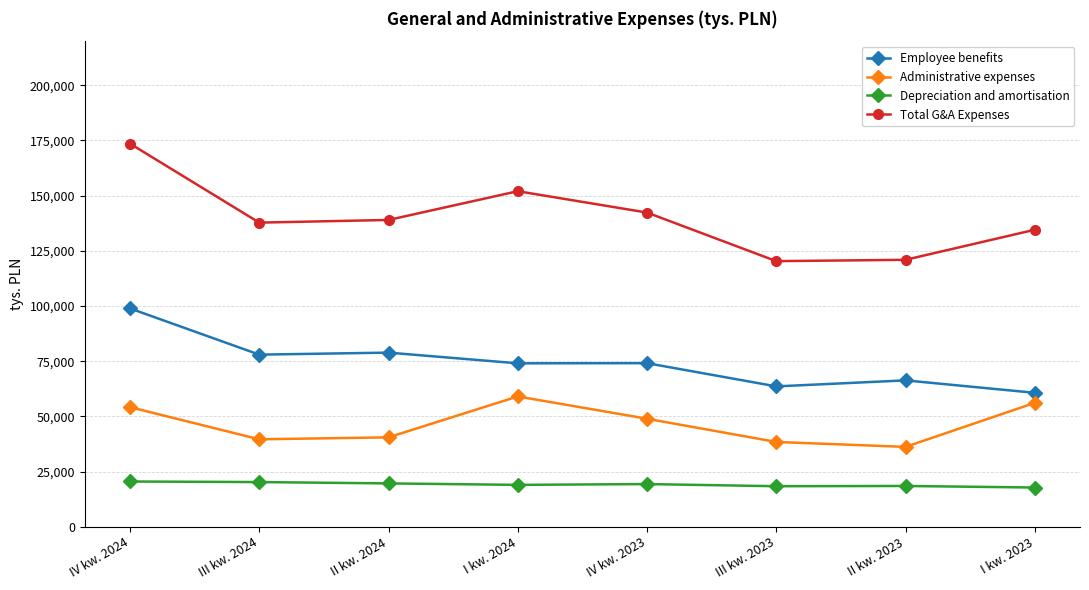

Does the chart have visible grid lines?

Yes